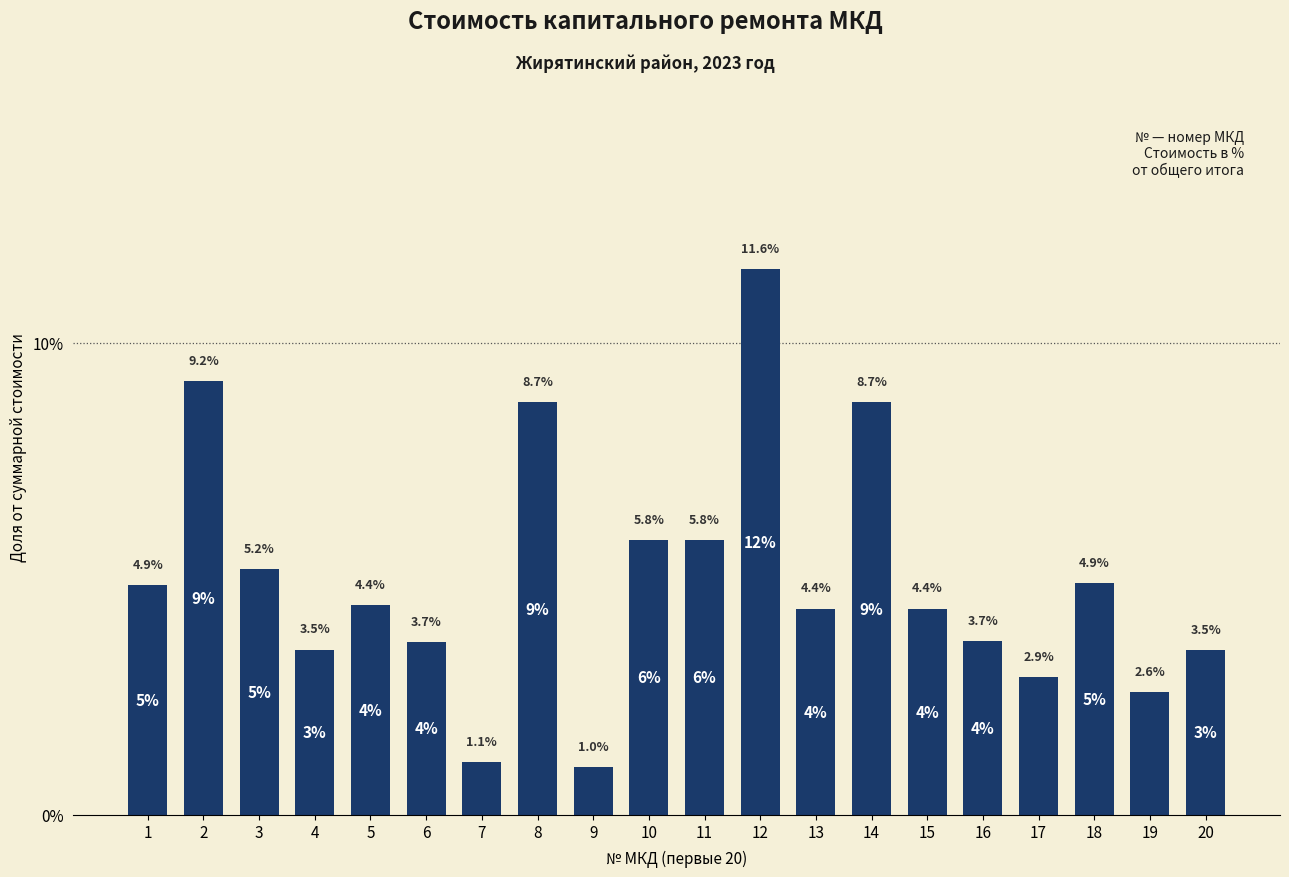

What is the greatest value displayed?

11.6